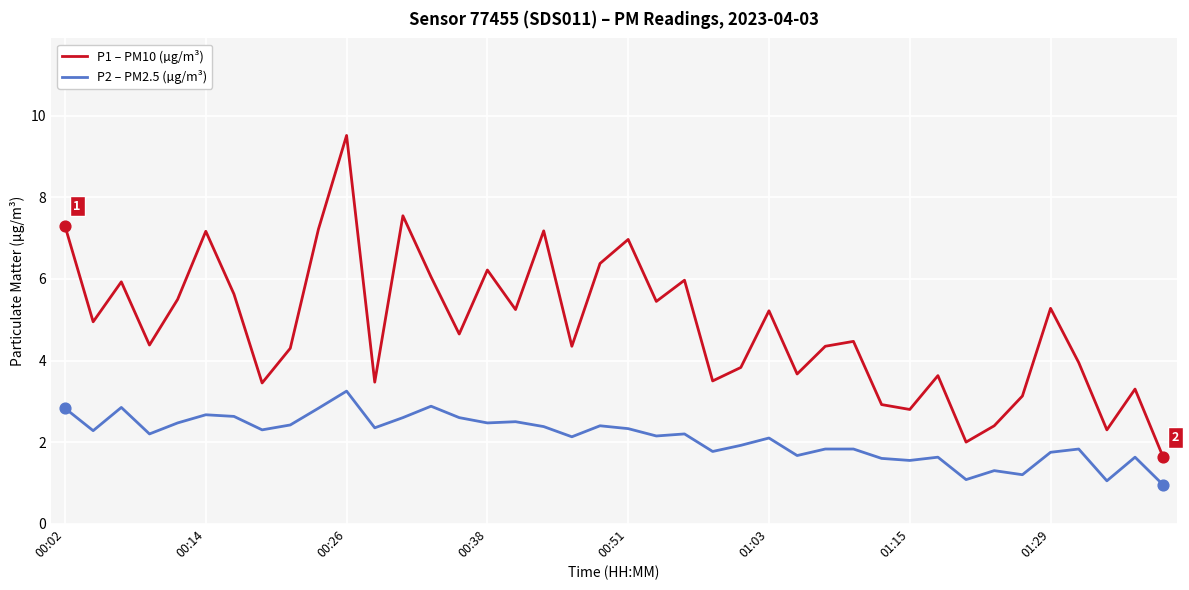

Which series has the largest range (max minus min)?

P1 – PM10 (µg/m³)